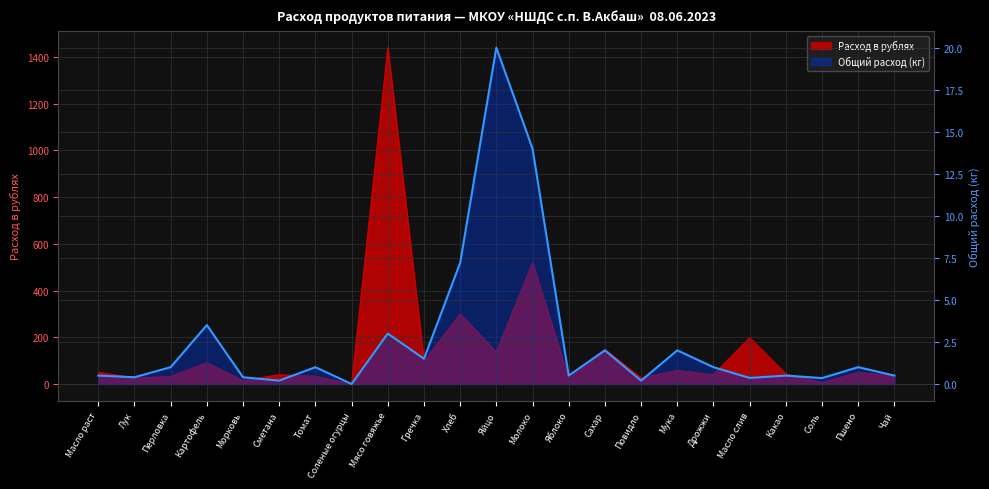

What is the label of the 11th point from the right?

Молоко